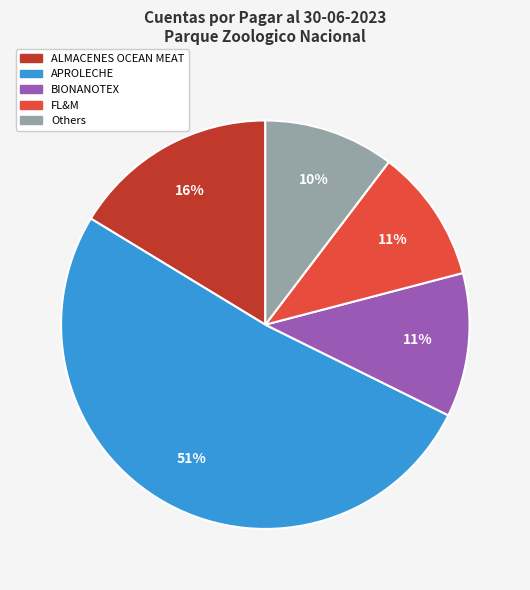

Is there any slice that represents more than half of the pie?

Yes